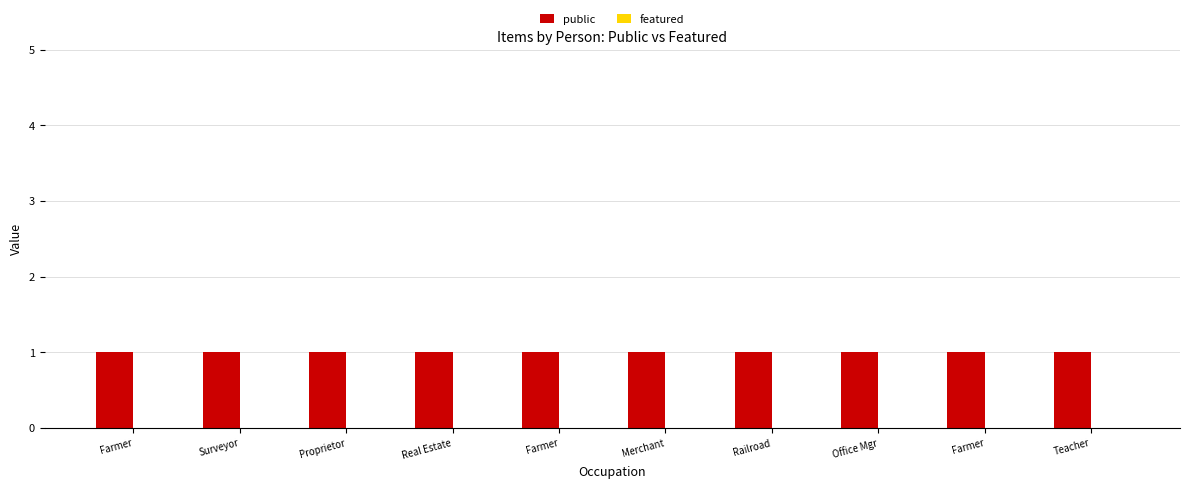

Count the number of categories in the chart.

10